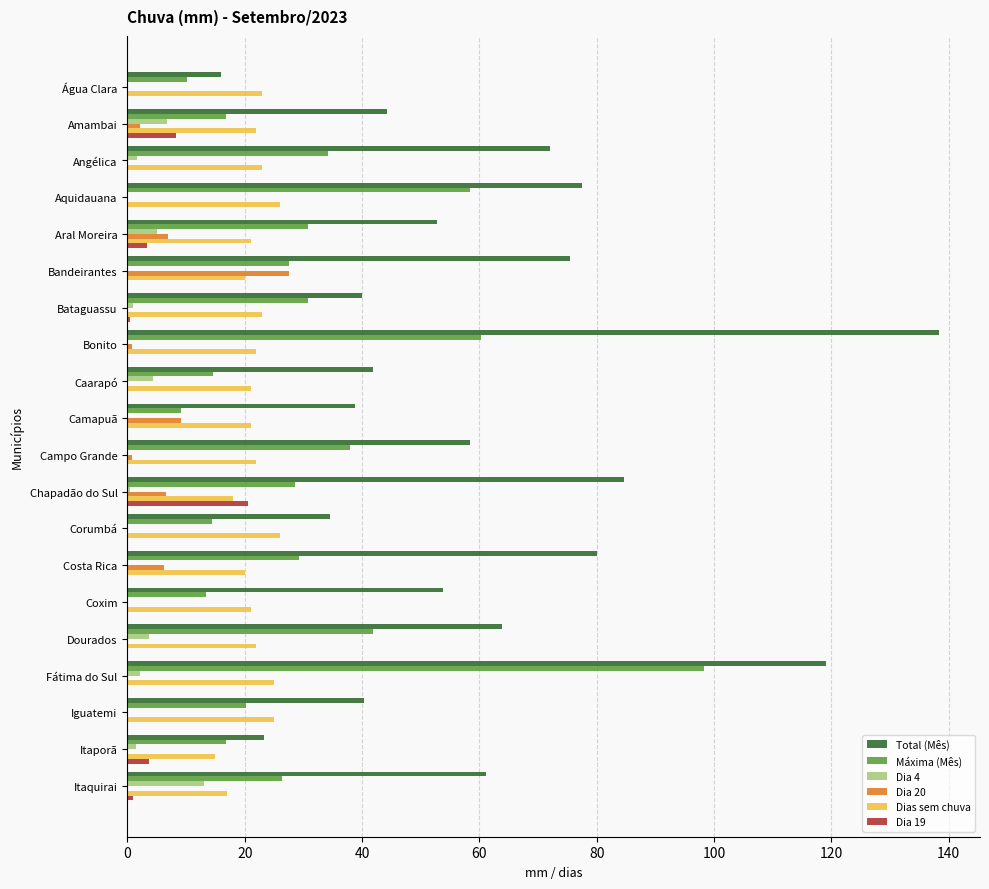

The value of Máxima (Mês) at Amambai is 9.2. True or false?

False